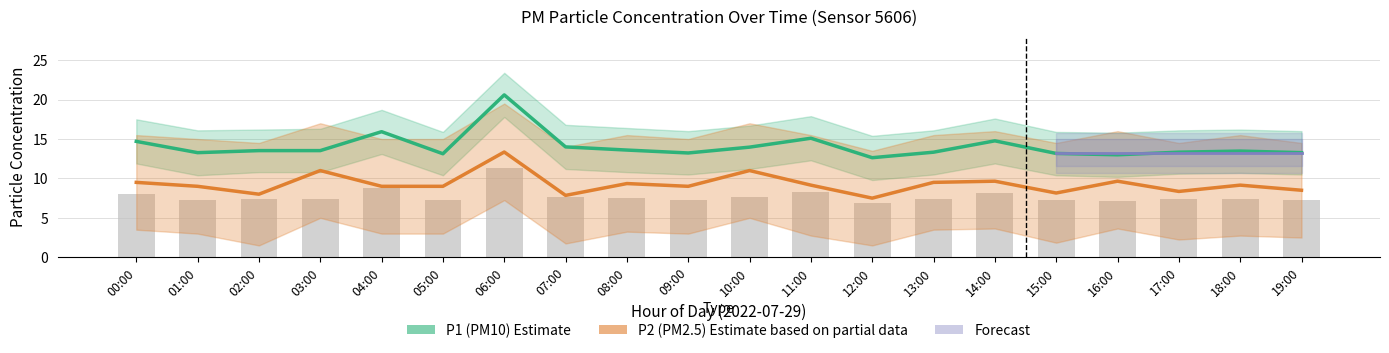

True or false: P1 has a value of 20.6 at 06:00.

True